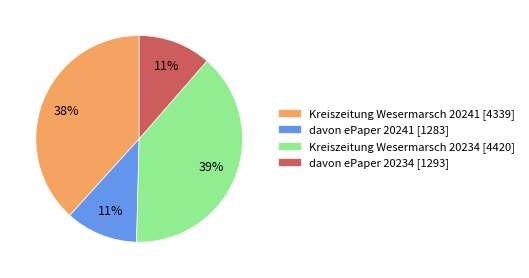

Is the sum of Kreiszeitung Wesermarsch 20234 [4420] and davon ePaper 20241 [1283] greater than half?

Yes